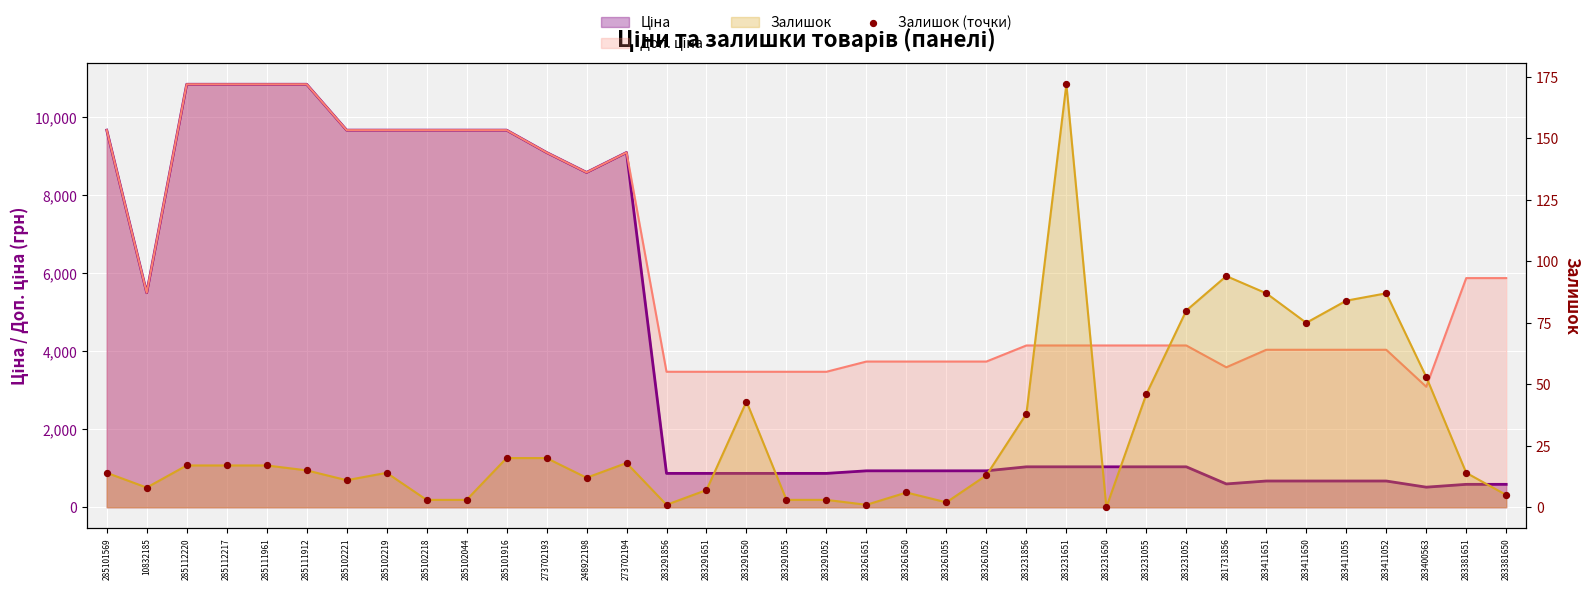

Which has a higher value, 283261052 or 283291052?

283261052